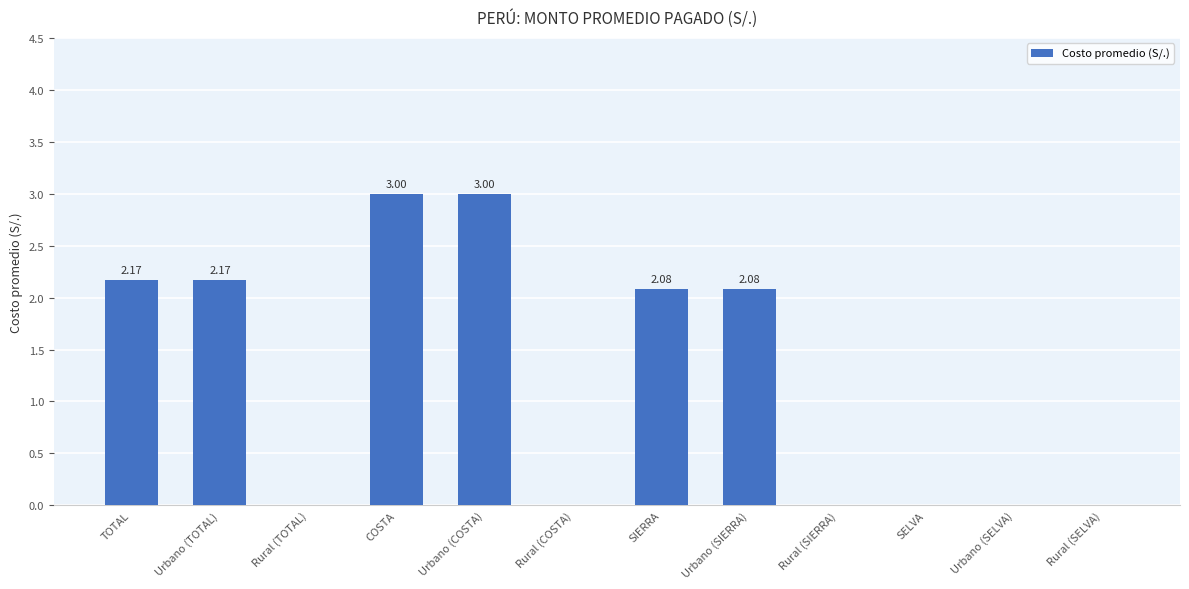

How many categories are shown in the chart?

12